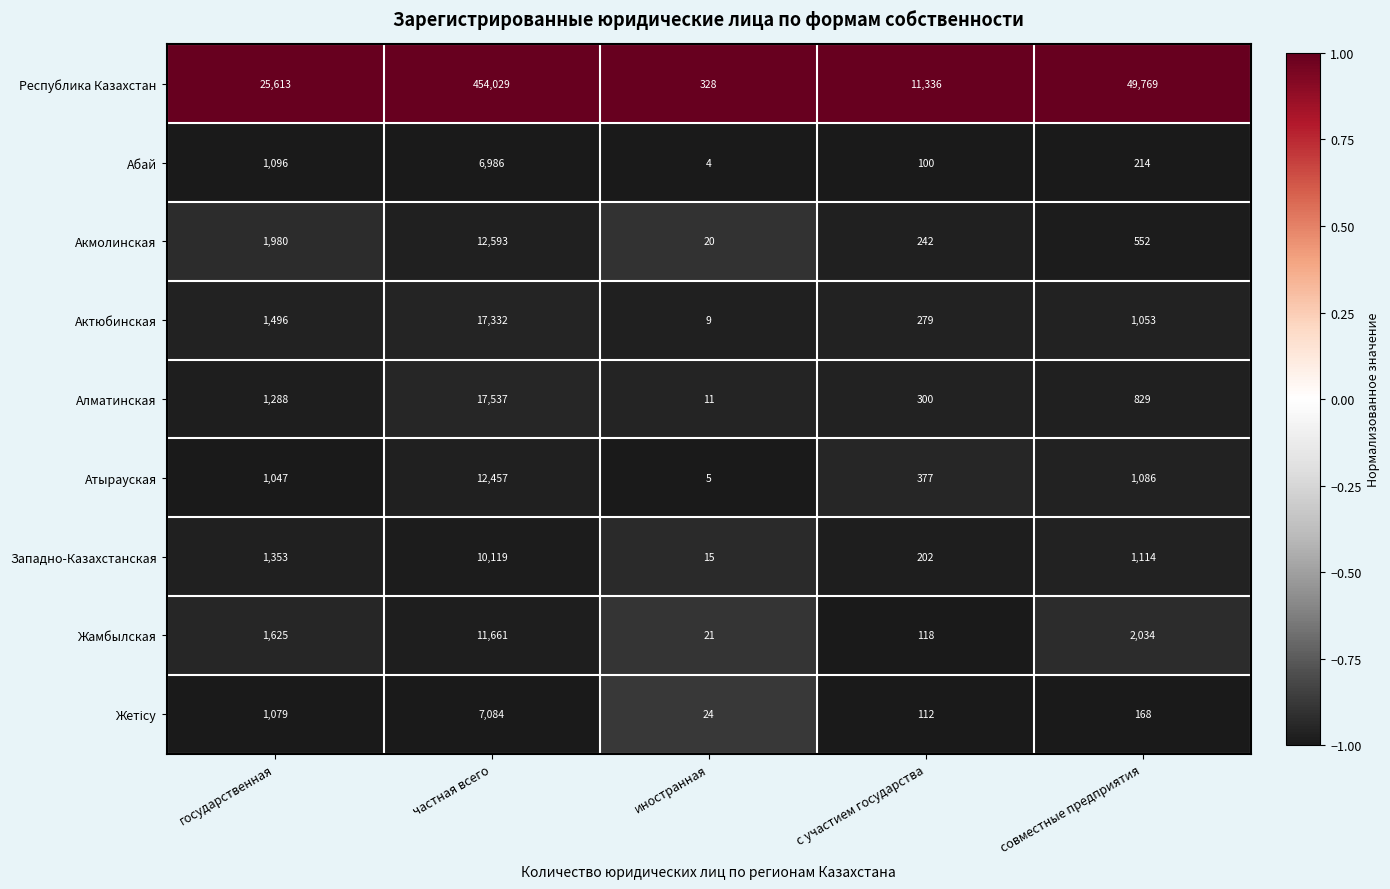

Which series changed the most between государственная and иностранная?

Республика Казахстан